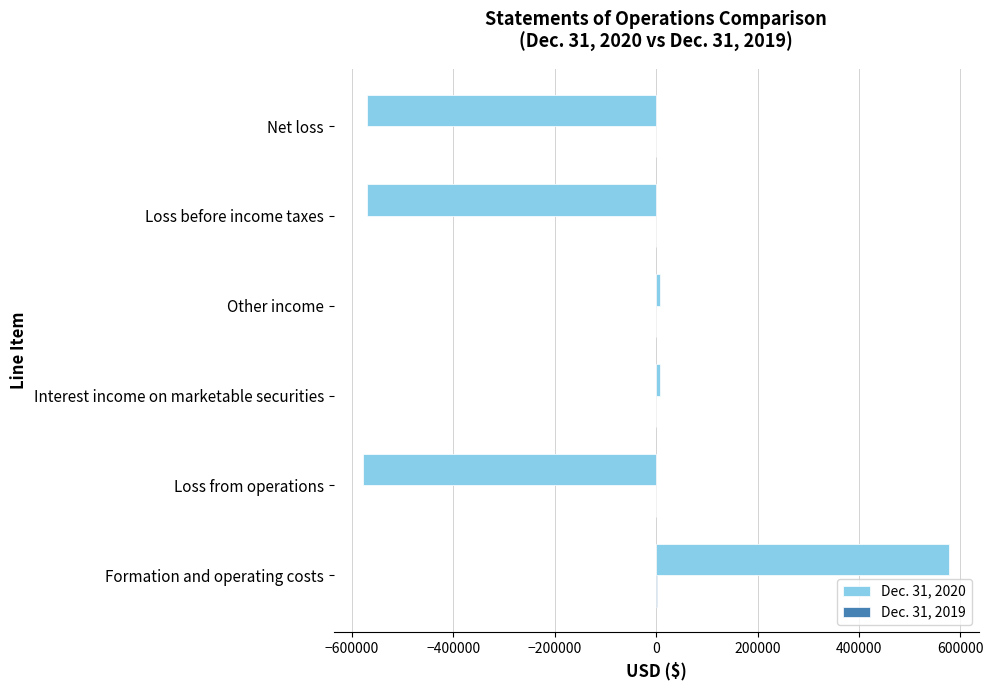

True or false: Dec. 31, 2020 has a value of -991966 at Net loss.

False